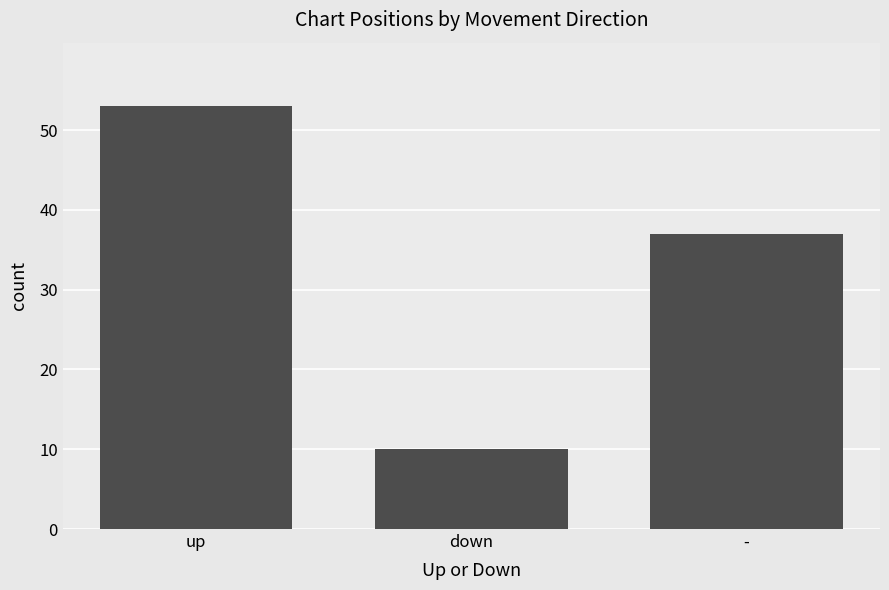

Rank the categories by value from highest to lowest.

up, -, down